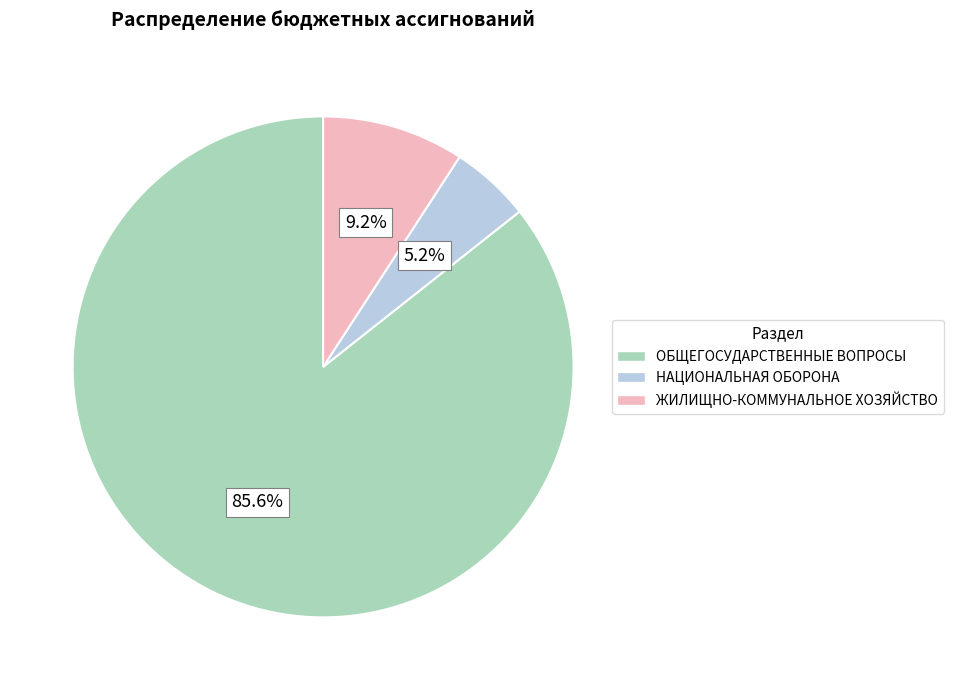

Do ОБЩЕГОСУДАРСТВЕННЫЕ ВОПРОСЫ and ЖИЛИЩНО-КОММУНАЛЬНОЕ ХОЗЯЙСТВО together represent more than half of the pie?

Yes